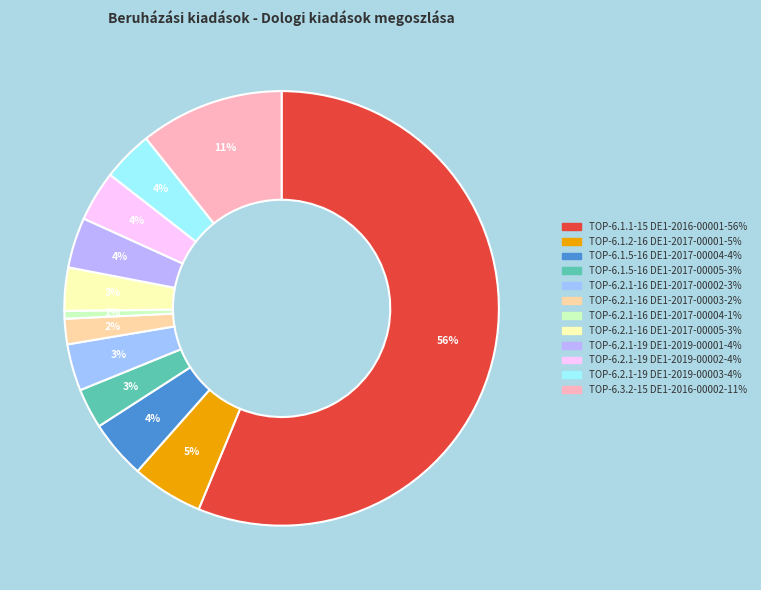

What is the smallest slice in the pie chart?

TOP-6.2.1-16 DE1-2017-00004